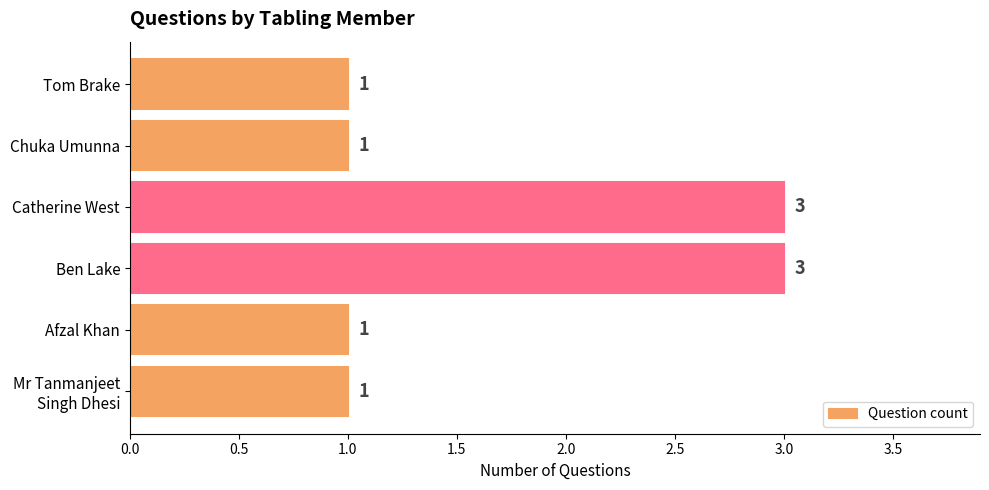

How many values are between 1 and 3?

6